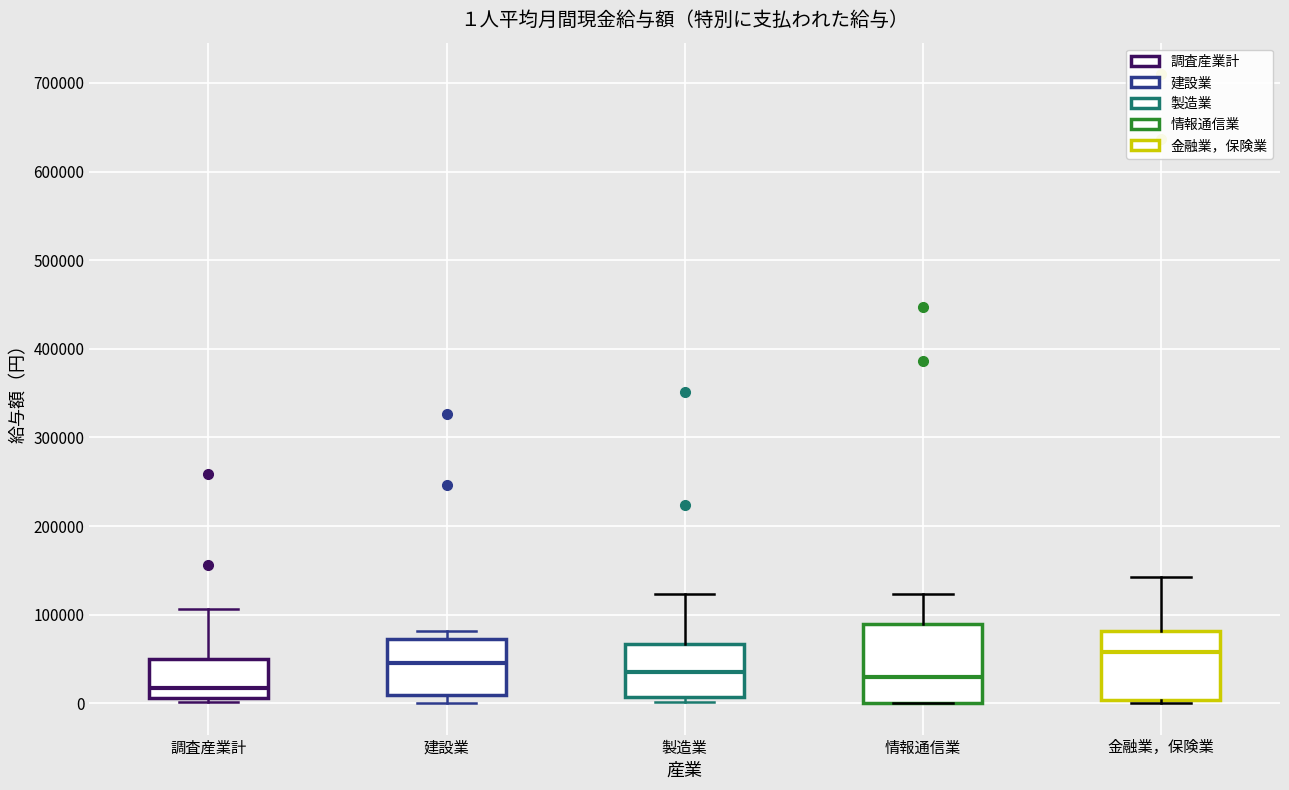

Which box has the highest median line?

金融業，保険業